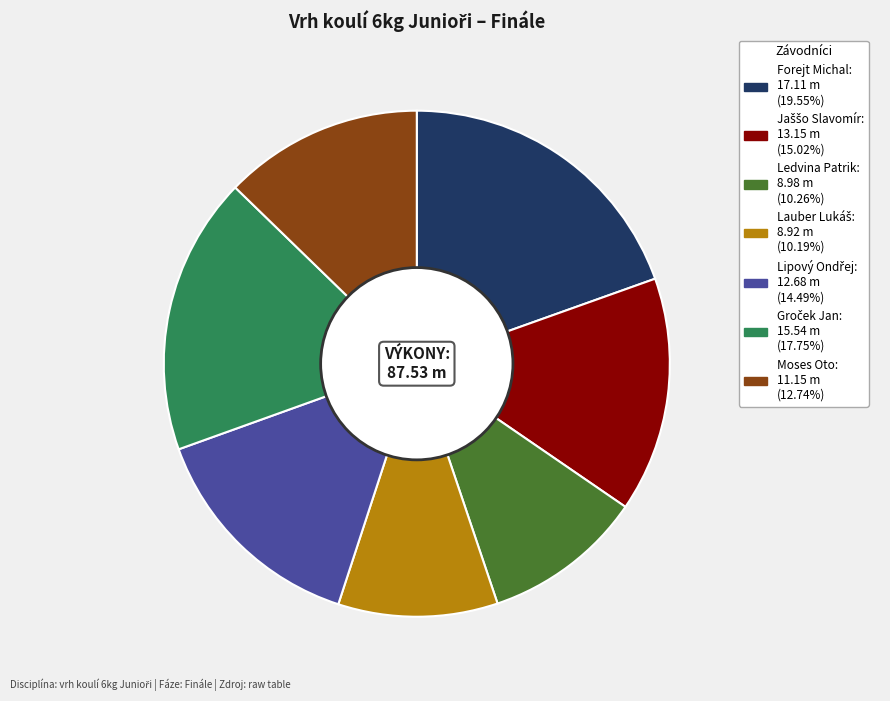

Is there a majority slice in this chart?

No